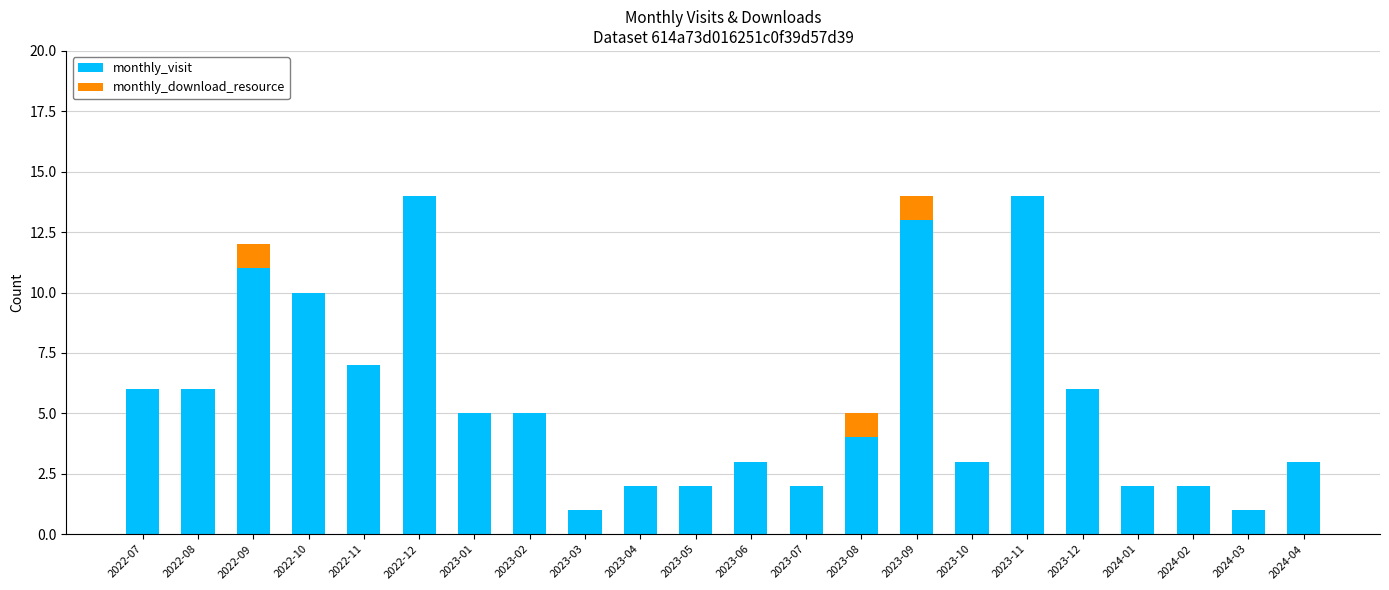

What is the maximum value for monthly_visit?

14